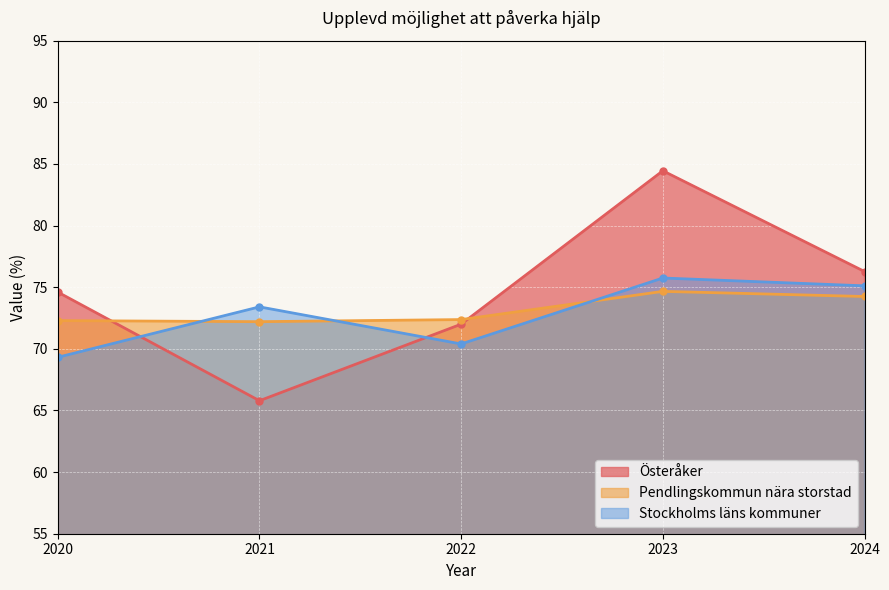

Which category has the highest value across all series?

2023